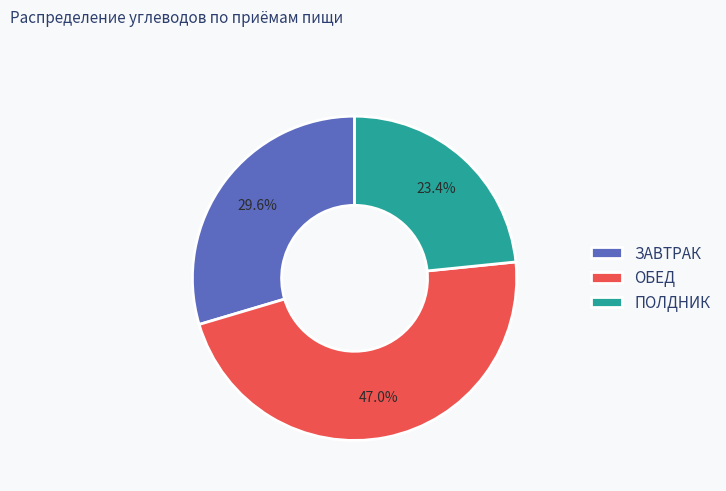

What is the ratio of the value at ЗАВТРАК to the value at ПОЛДНИК?

1.3